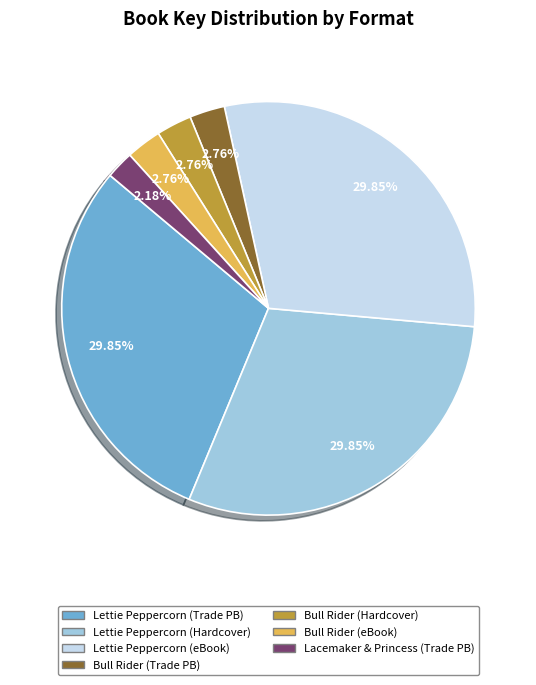

Approximately how many times larger is the value at Lettie Peppercorn (Trade PB) compared to Lettie Peppercorn (Hardcover)?

1.0